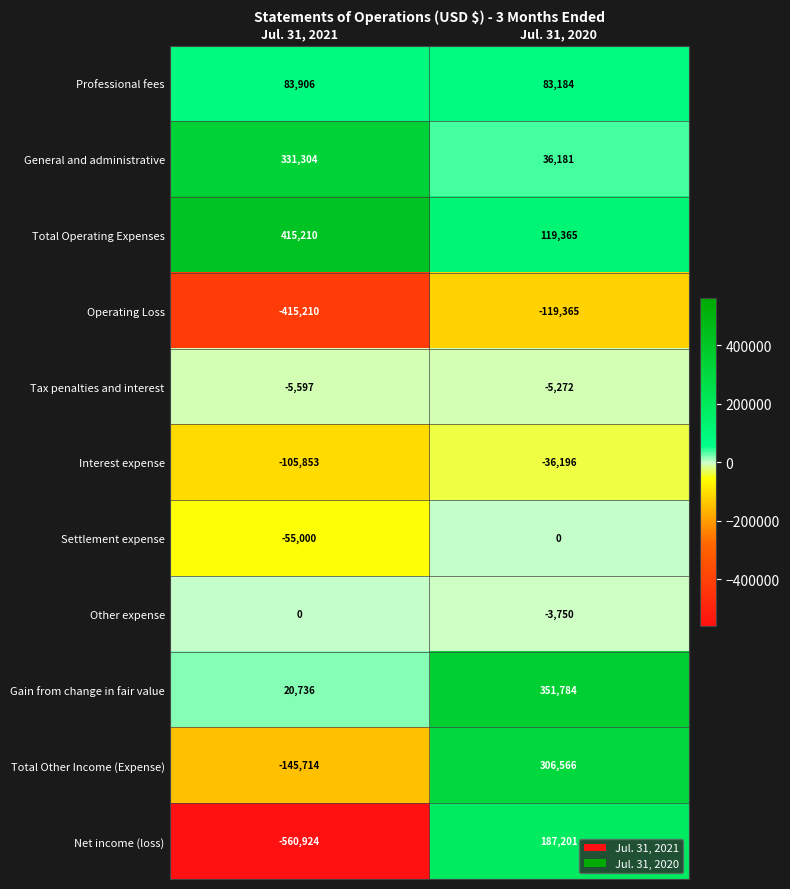

What is the spread (max minus min) of values at Jul. 31, 2021?

976134